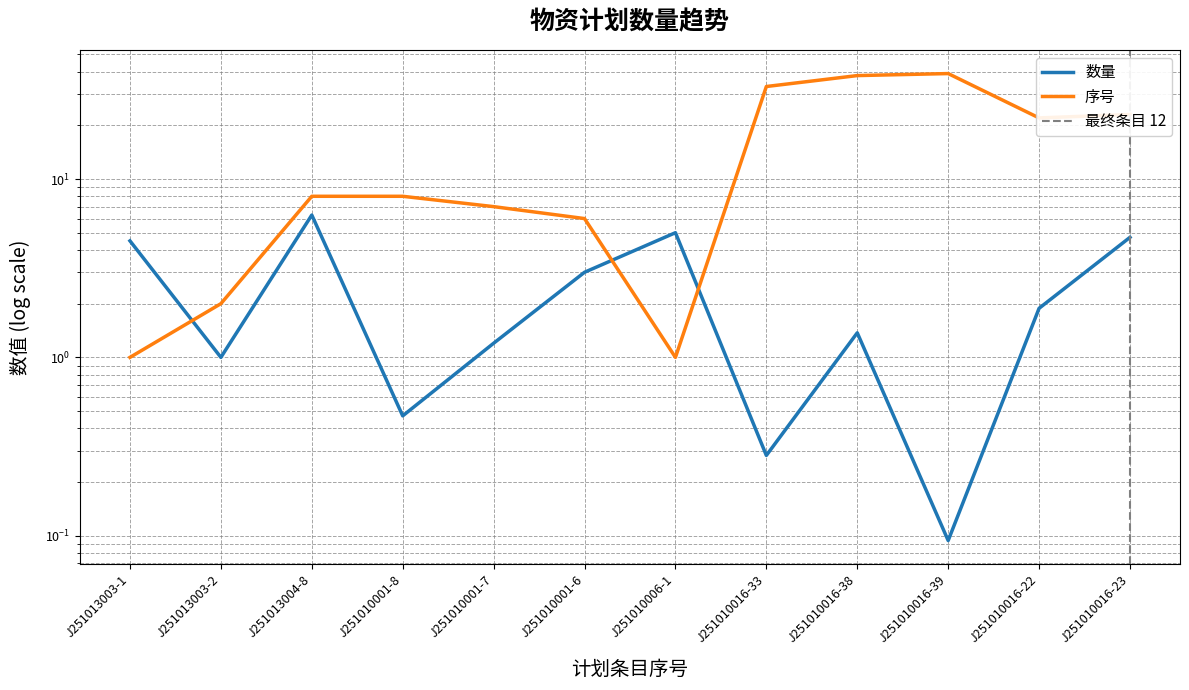

Rank the categories by 序号 value from lowest to highest.

J251013003-1, J251010006-1, J251013003-2, J251010001-6, J251010001-7, J251013004-8, J251010001-8, J251010016-22, J251010016-23, J251010016-33, J251010016-38, J251010016-39